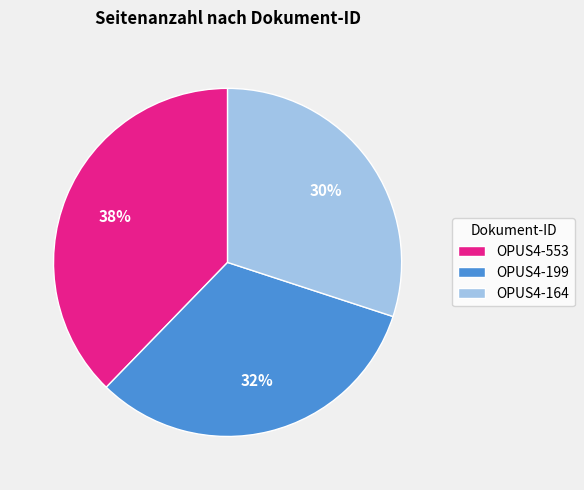

Is the sum of OPUS4-164 and OPUS4-553 greater than half?

Yes